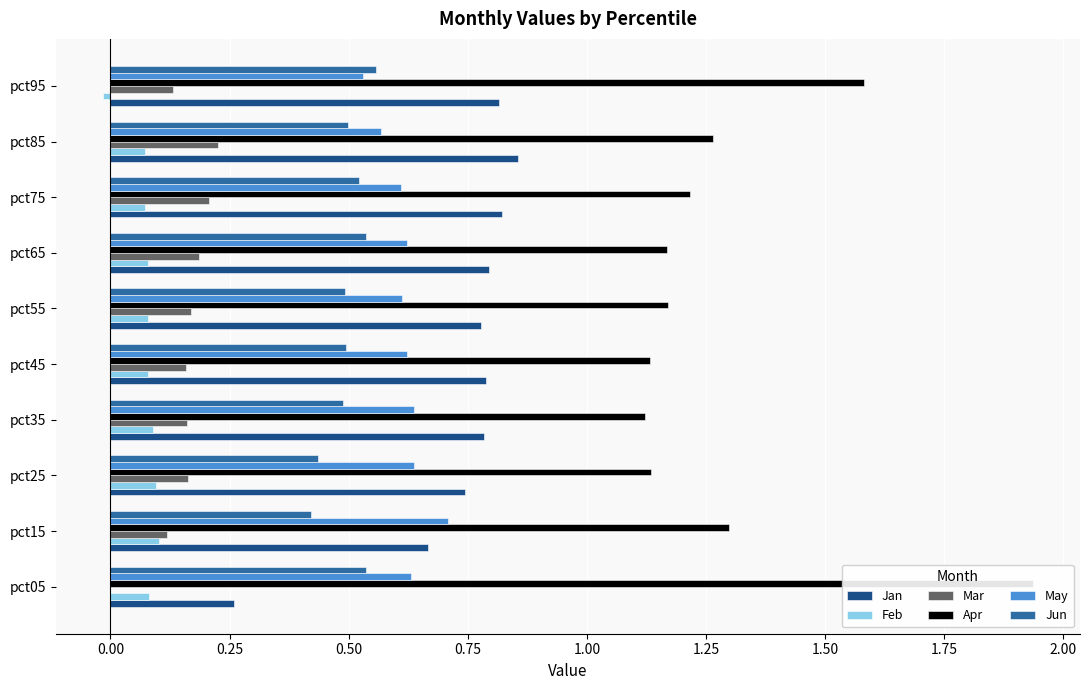

How many negative values does the Feb series have?

1